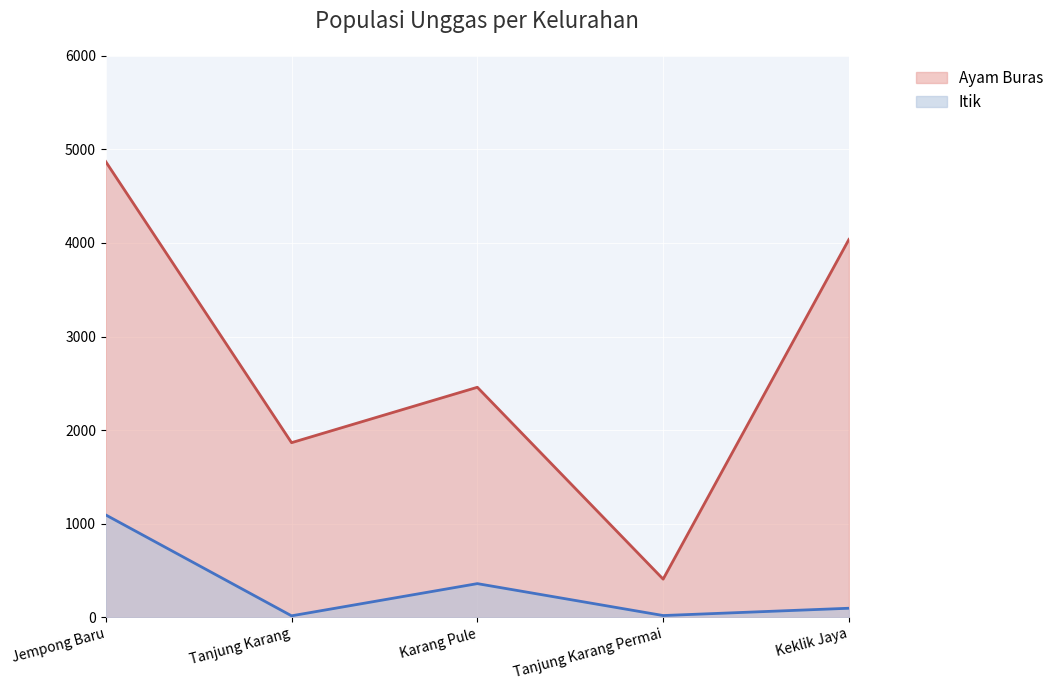

Is it true that Itik equals 3 at Tanjung Karang?

False